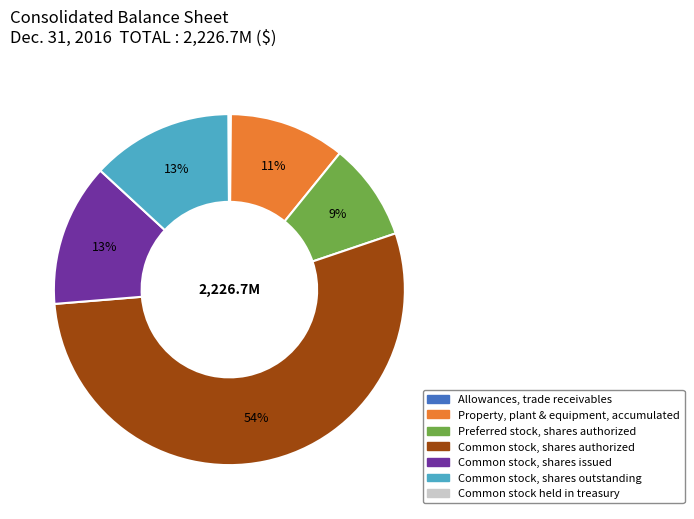

To the nearest percent, what is the difference between the largest and smallest slice percentages?

54%